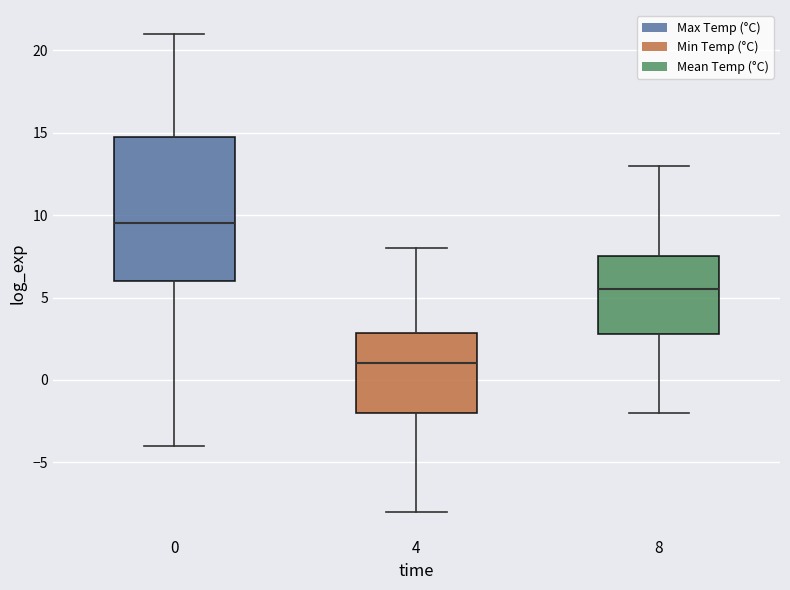

Which box's median line is the lowest?

4